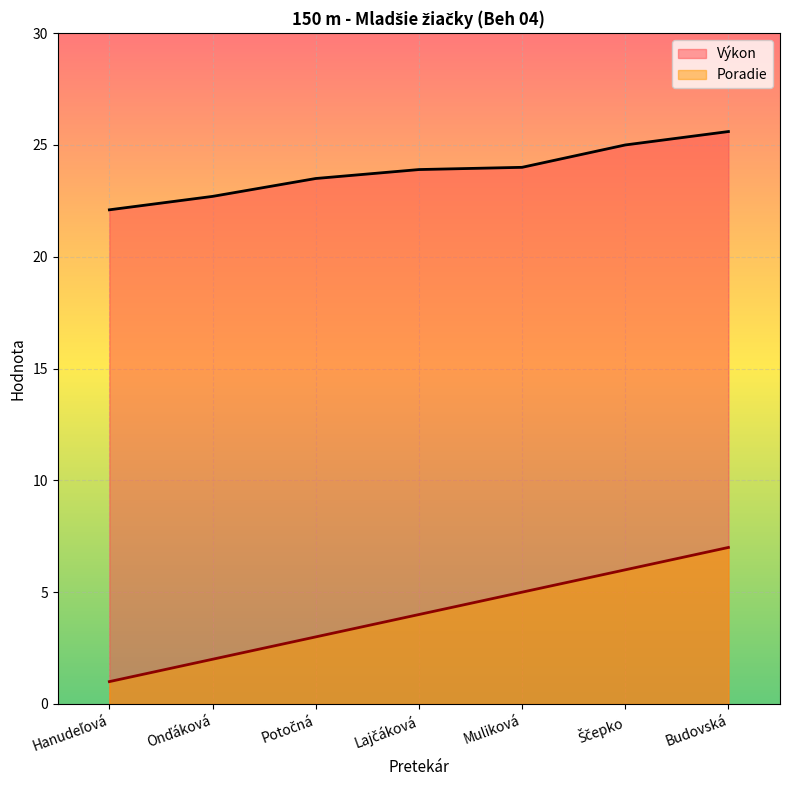

What is the difference between the Výkon values at Onďáková and Potočná?

0.8